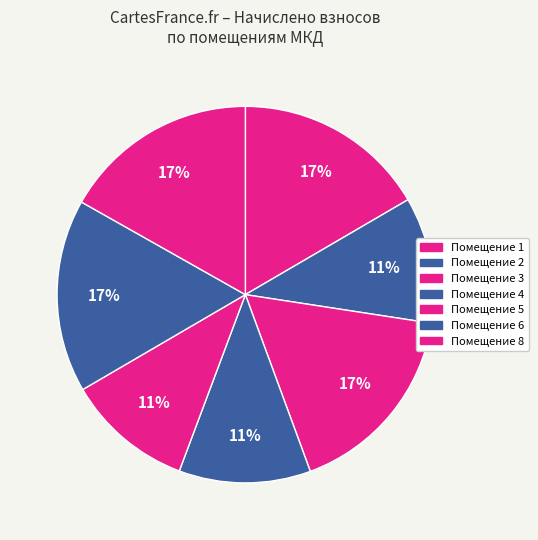

To the nearest percent, what is the average slice percentage?

14%